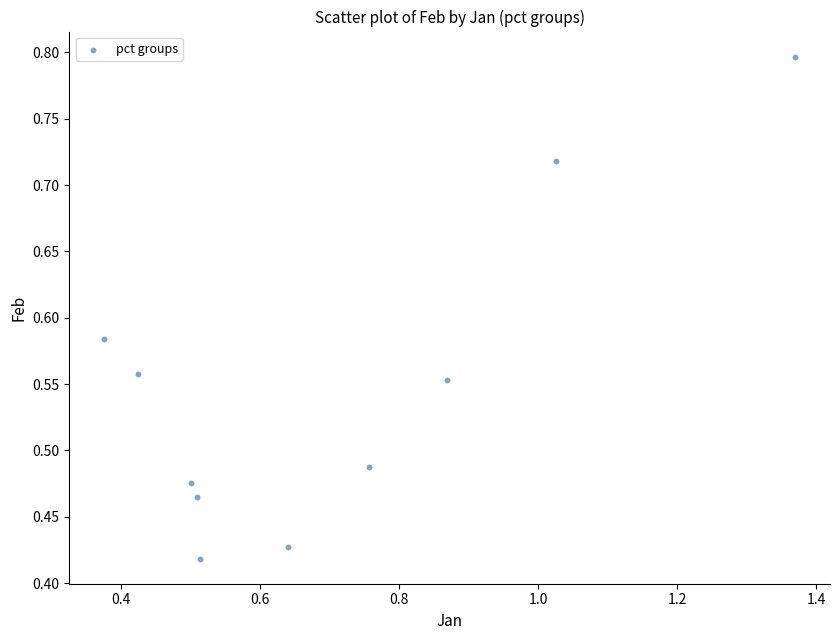

What is the range of X values (max minus min)?

1.0